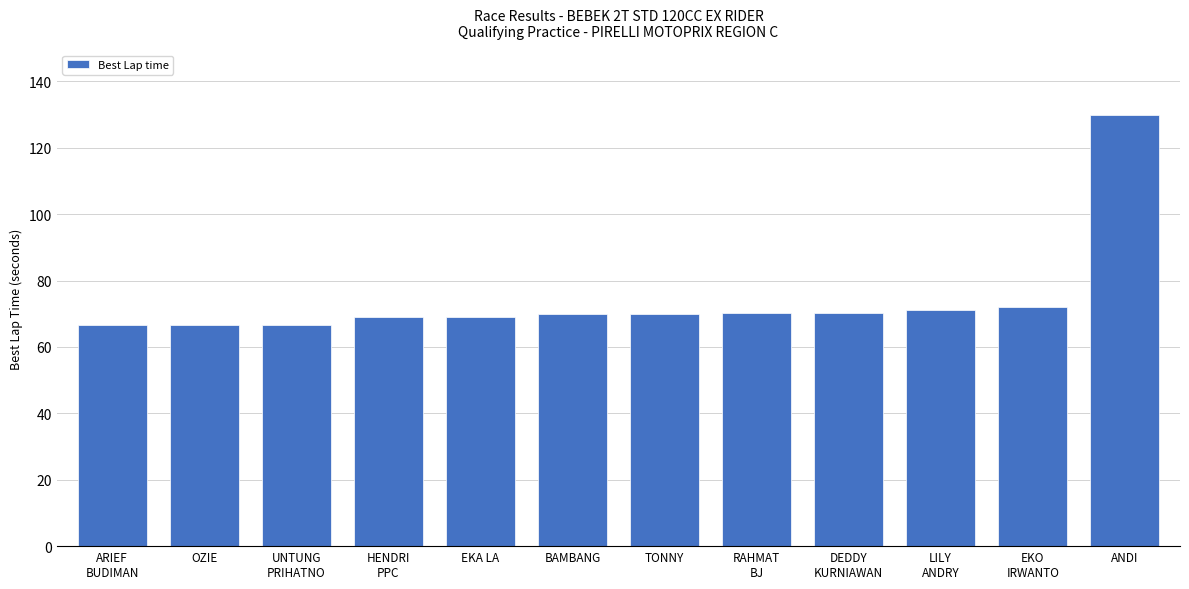

What is the difference between the values at BAMBANG and LILY
ANDRY?

1.1